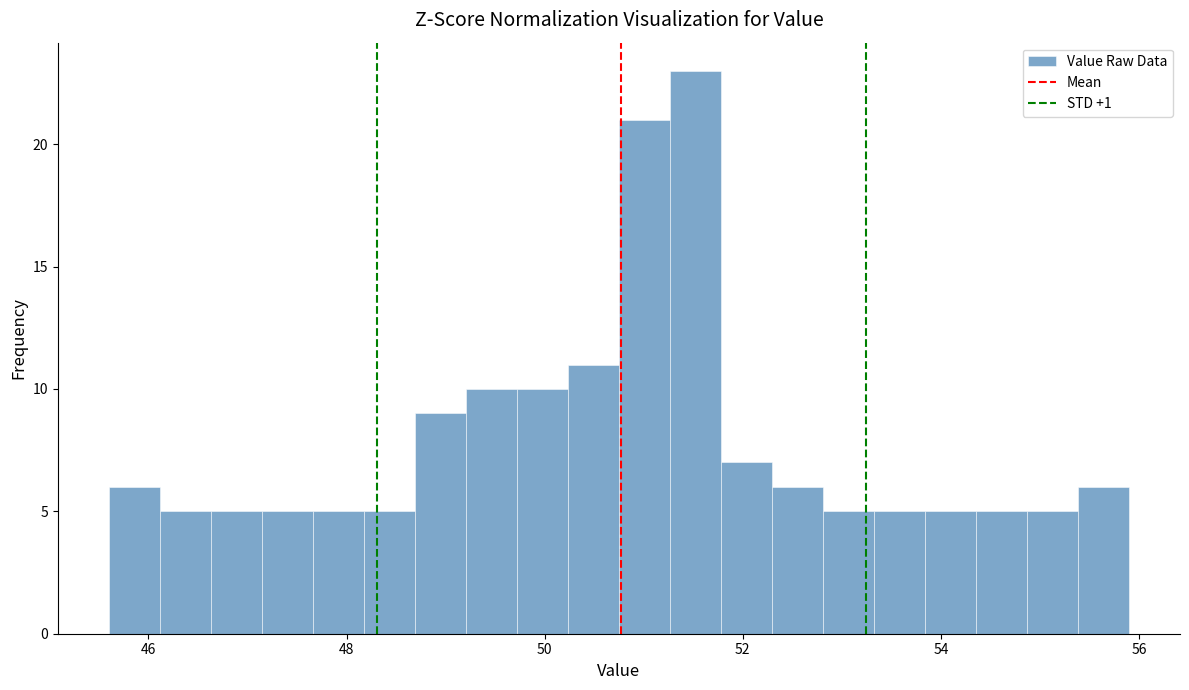

Read against the x-axis, roughly where is the centre of the tallest bar?

51.6